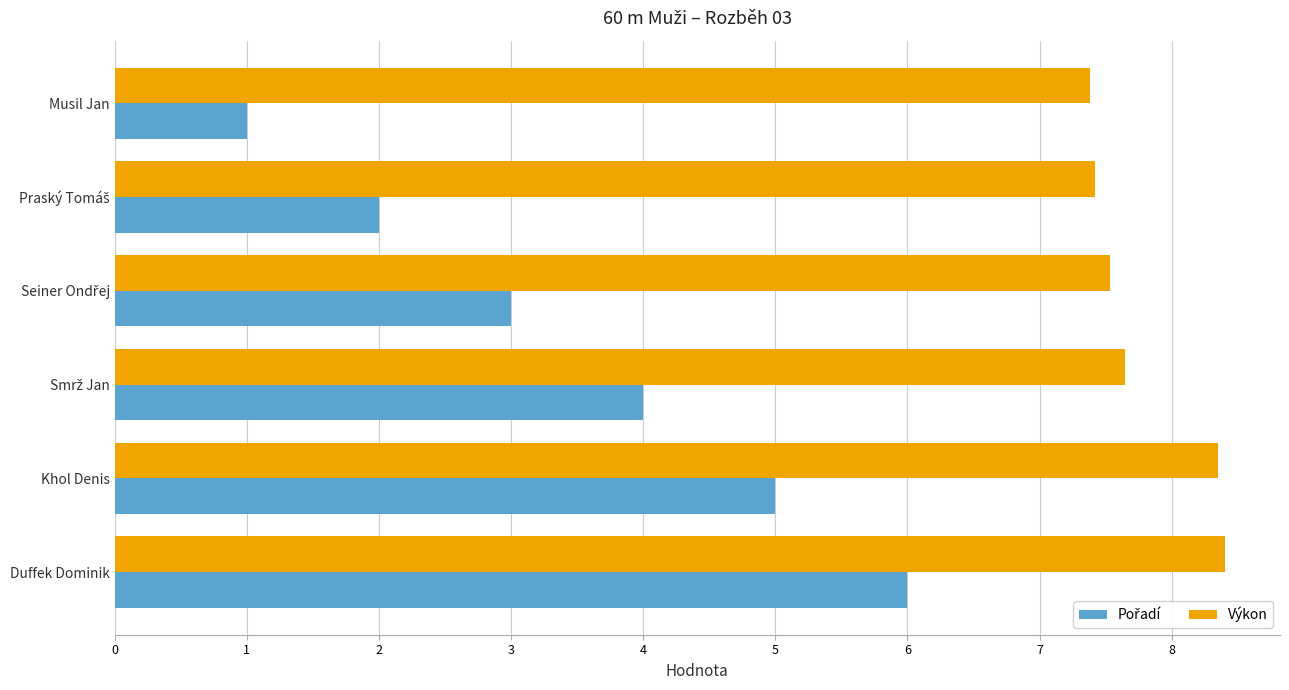

The Výkon series shows 4.7 at Duffek Dominik. True or false?

False